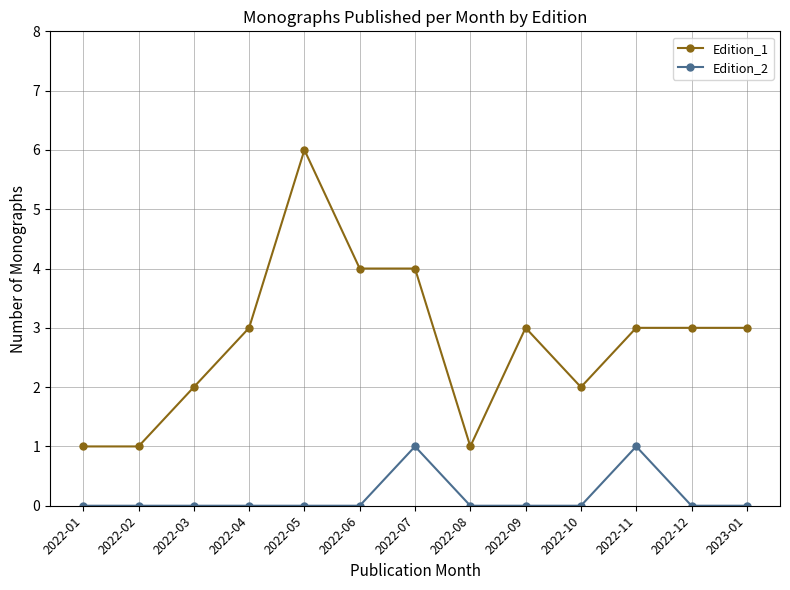

Rank the series by their average value, from highest to lowest.

Edition_1, Edition_2